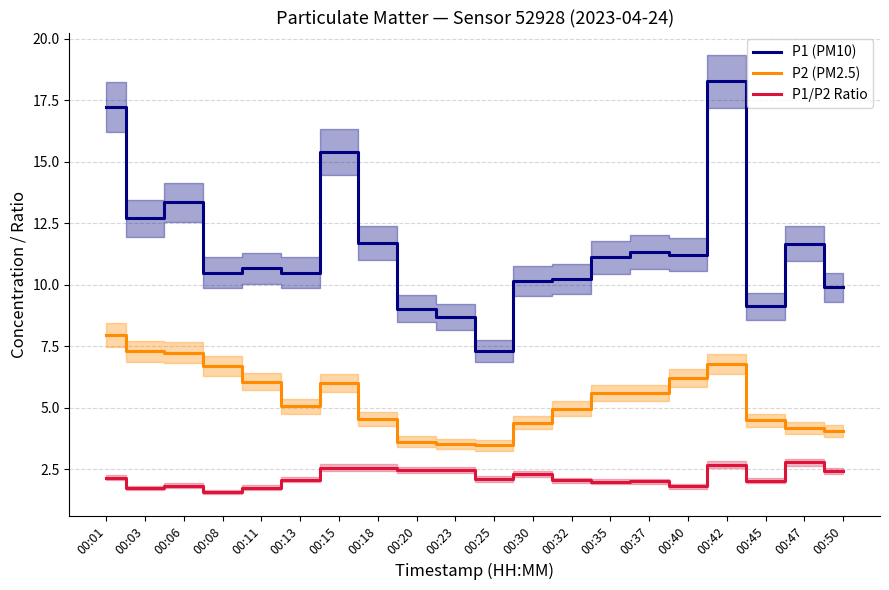

True or false: P2 (PM2.5) and P1/P2 Ratio cross at least once.

False